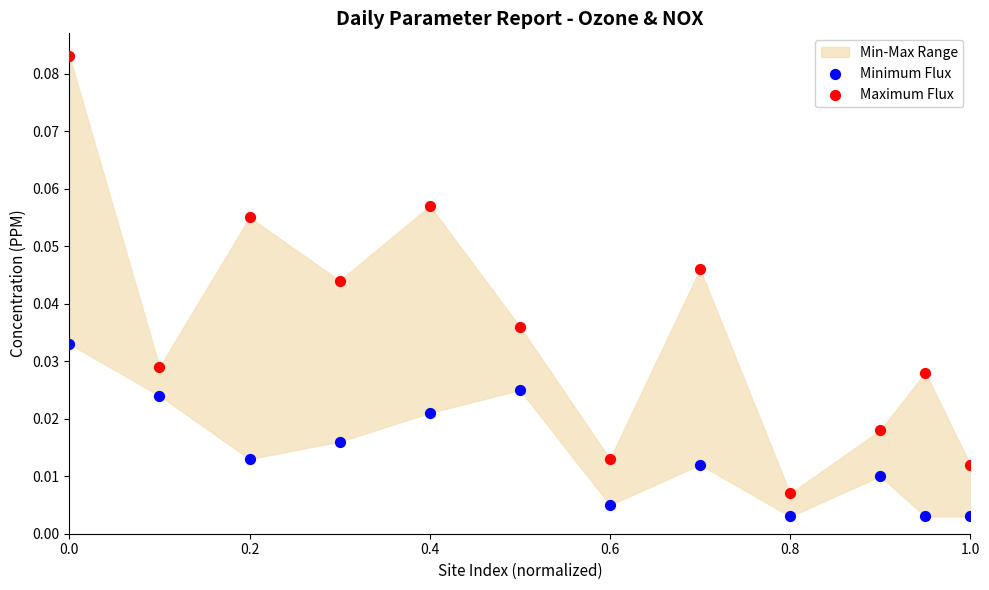

Across all data points, what is the range of X values (max minus min)?

1.0